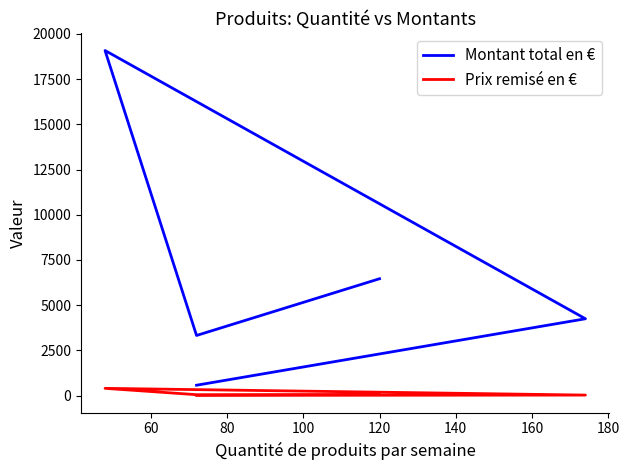

List the series in order of their peak value, highest first.

Montant total en €, Prix remisé en €